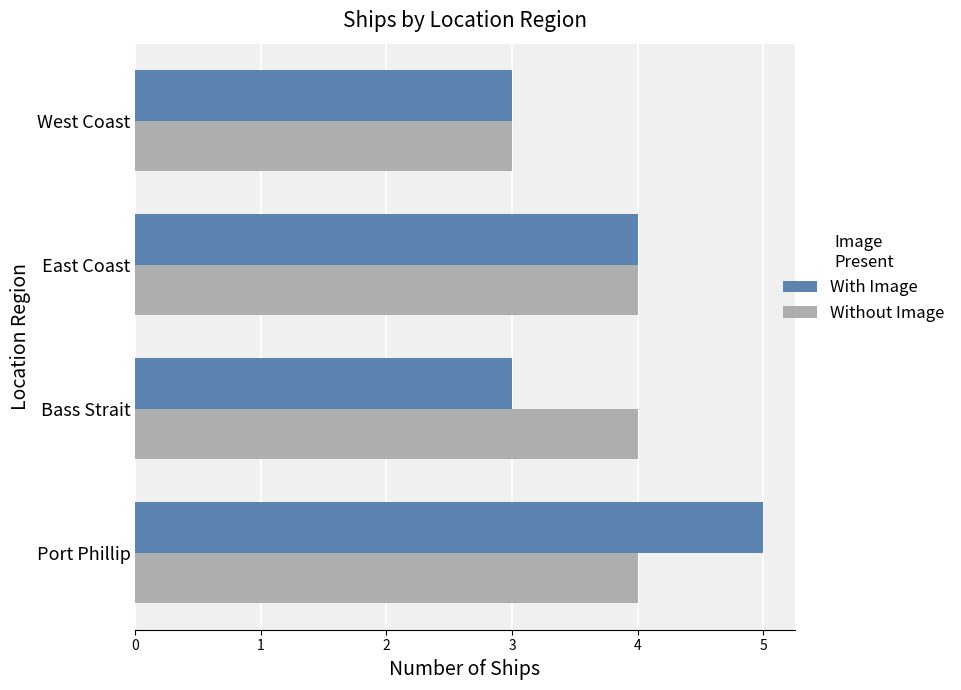

Is it true that With Image equals 4 at East Coast?

True